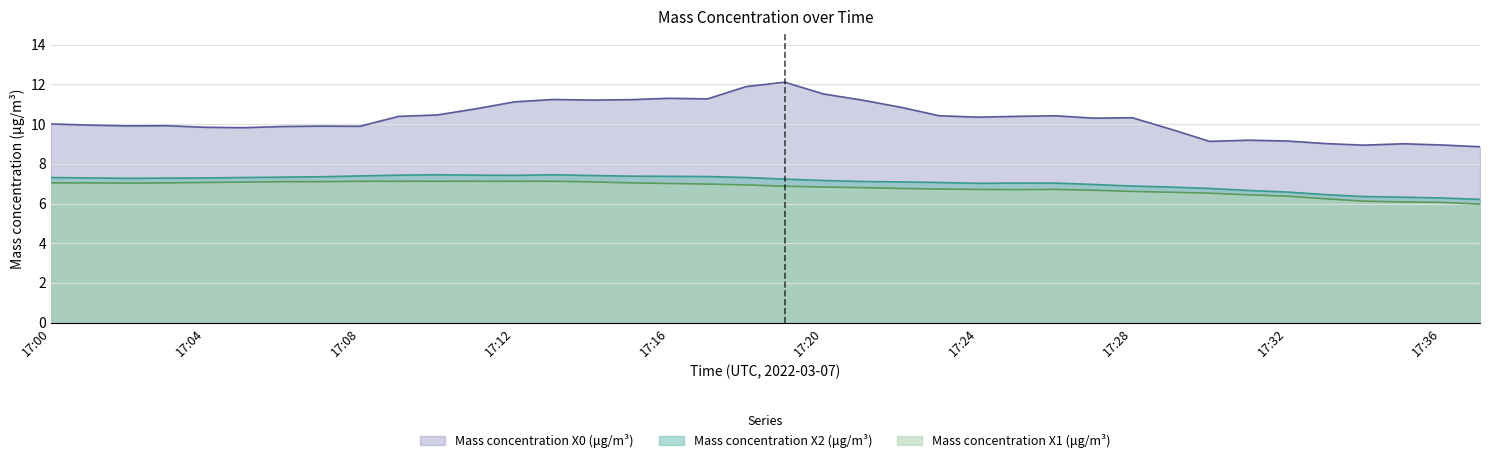

True or false: Mass concentration X2 (μg/m³) and Mass concentration X1 (μg/m³) intersect in this chart.

False